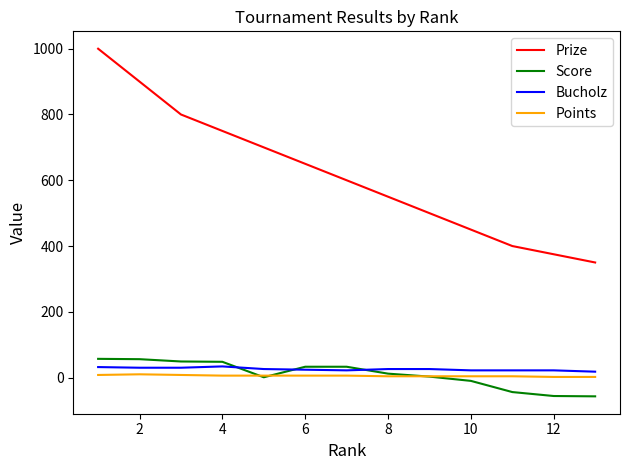

True or false: Prize and Score cross at least once.

False